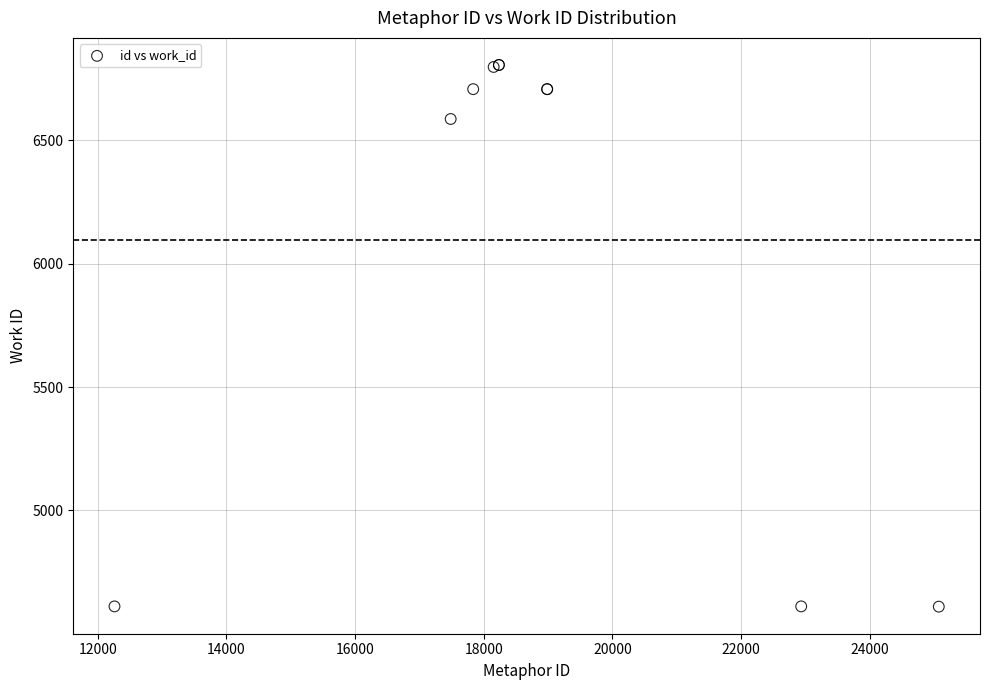

What Y value in the scatter plot is closest to 5708?

6587